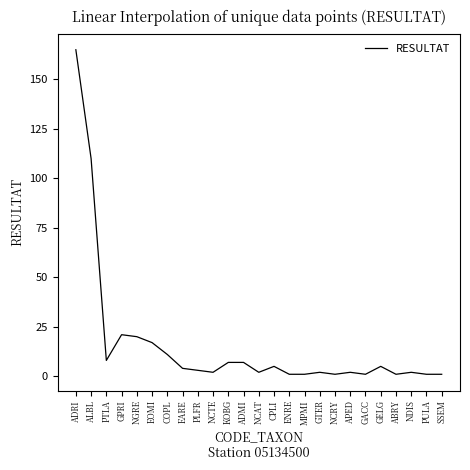

What is the change in value from NGRE to GELG?

-15